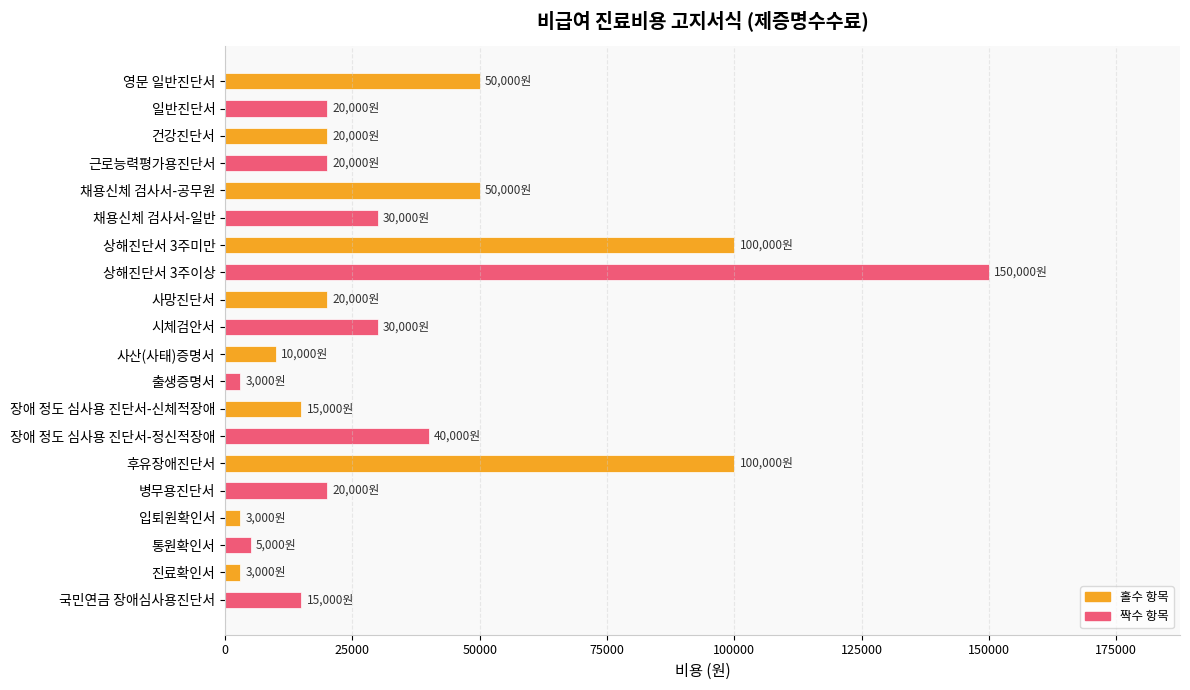

The value at 영문 일반진단서 is 50000. True or false?

True